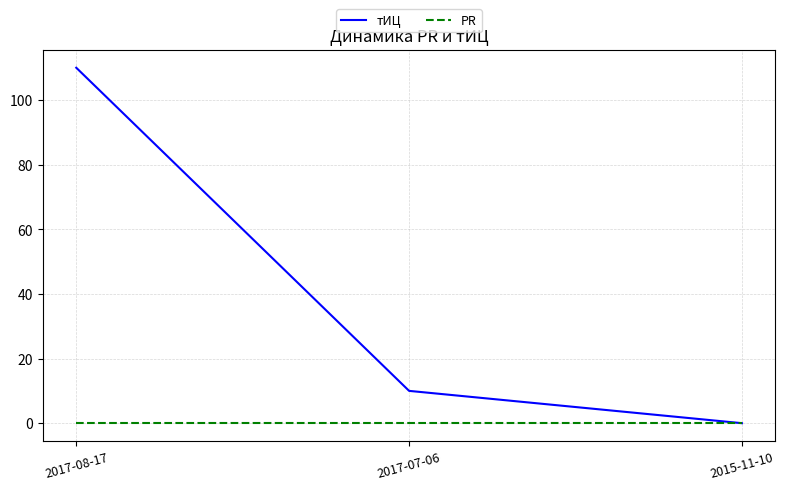

Which series has the largest total across all categories?

тИЦ